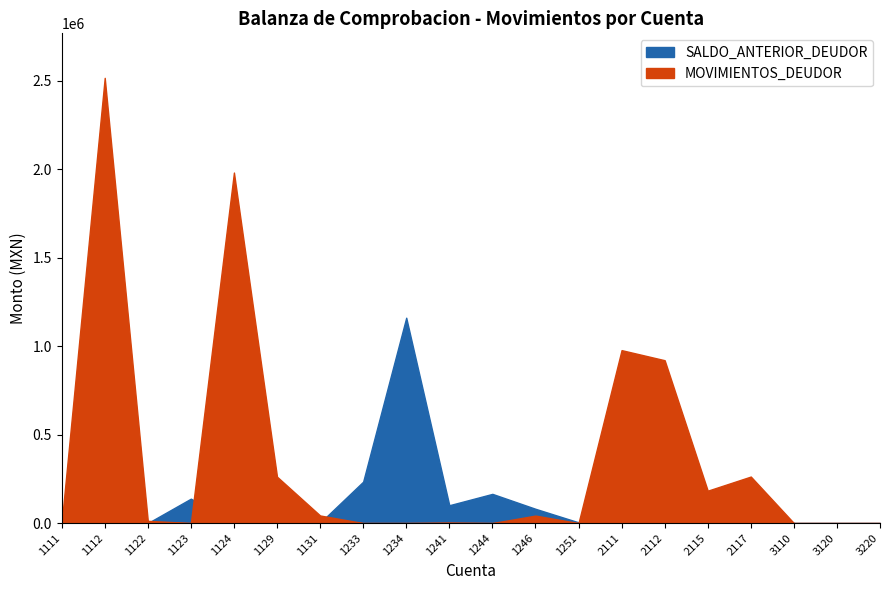

Where is SALDO_ANTERIOR_DEUDOR nearest to the value 580312?

1112